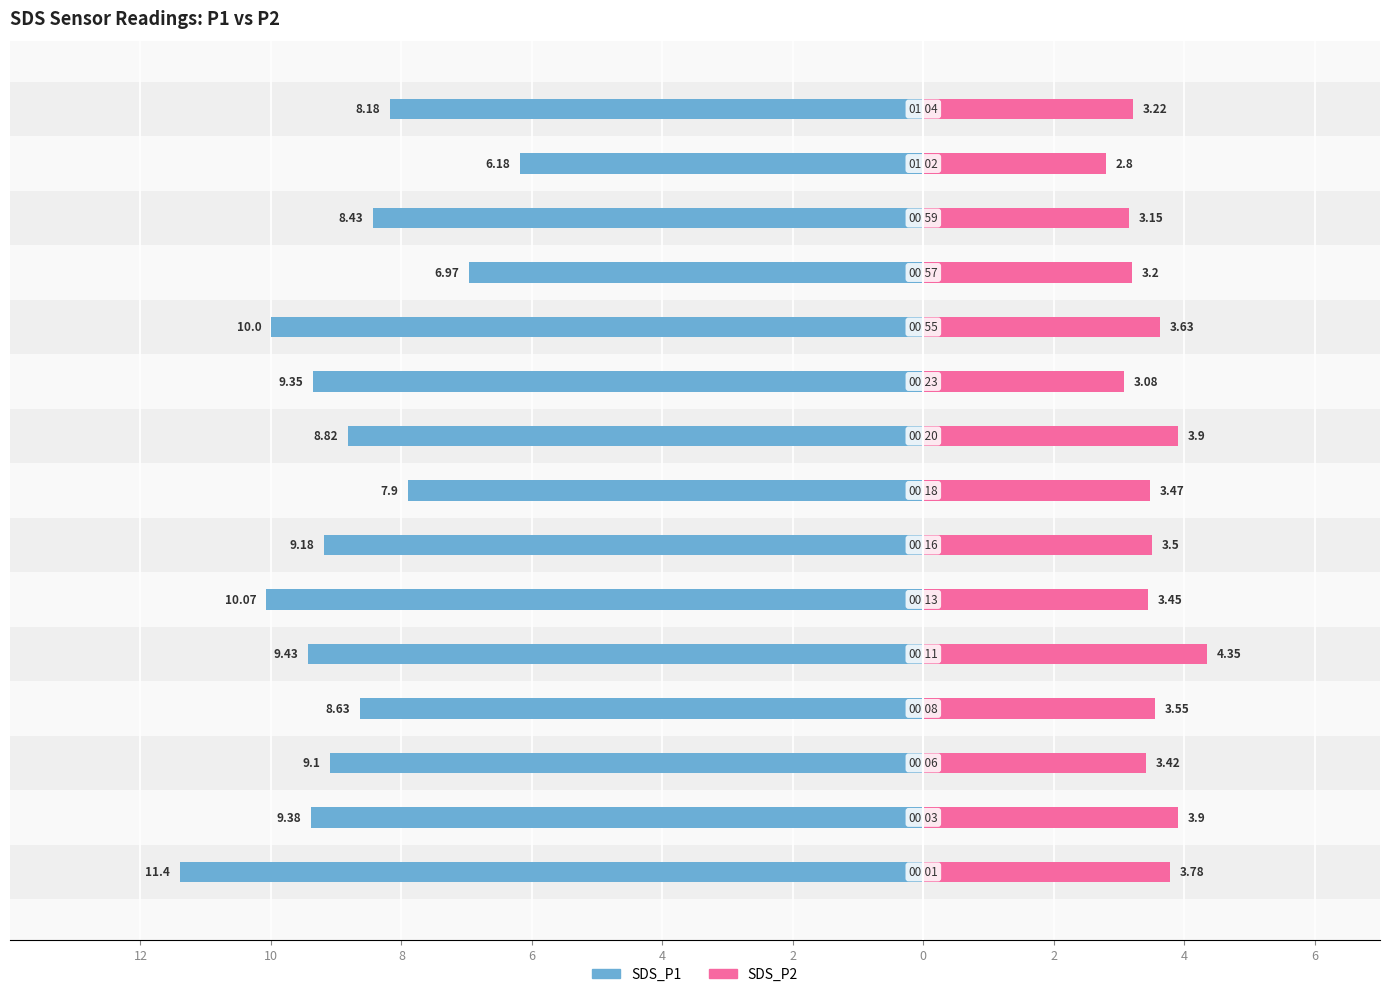

True or false: SDS_P2 has a value of 1.6 at 0.

False